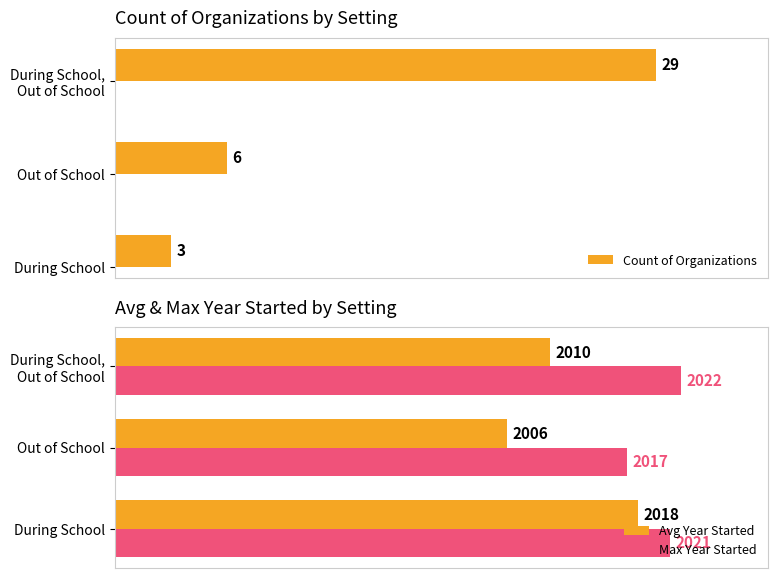

Where is Avg Year Started nearest to the value 2012?

During School,
Out of School